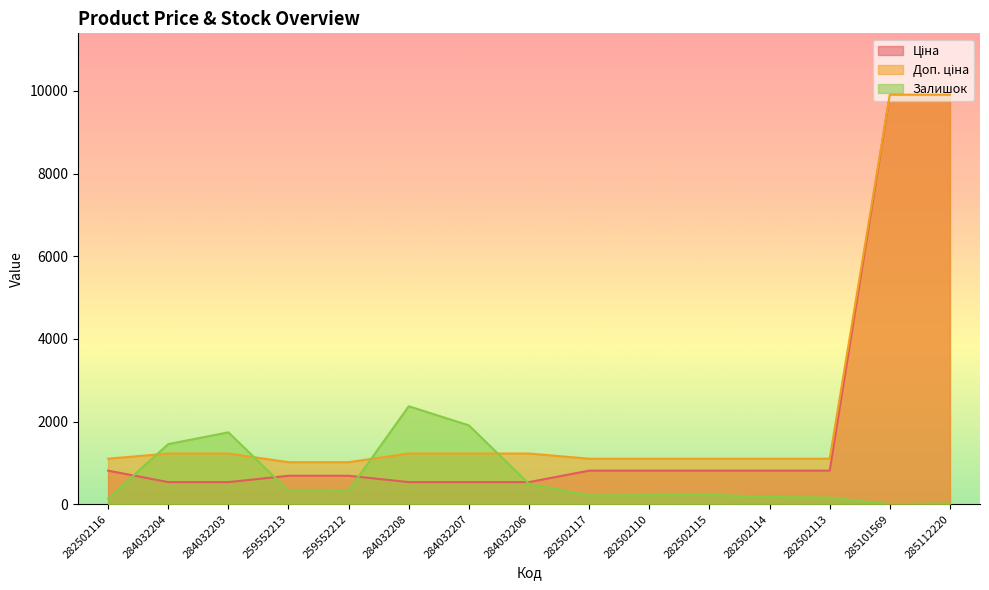

True or false: Ціна has a value of 9908.5 at 285101569.

True